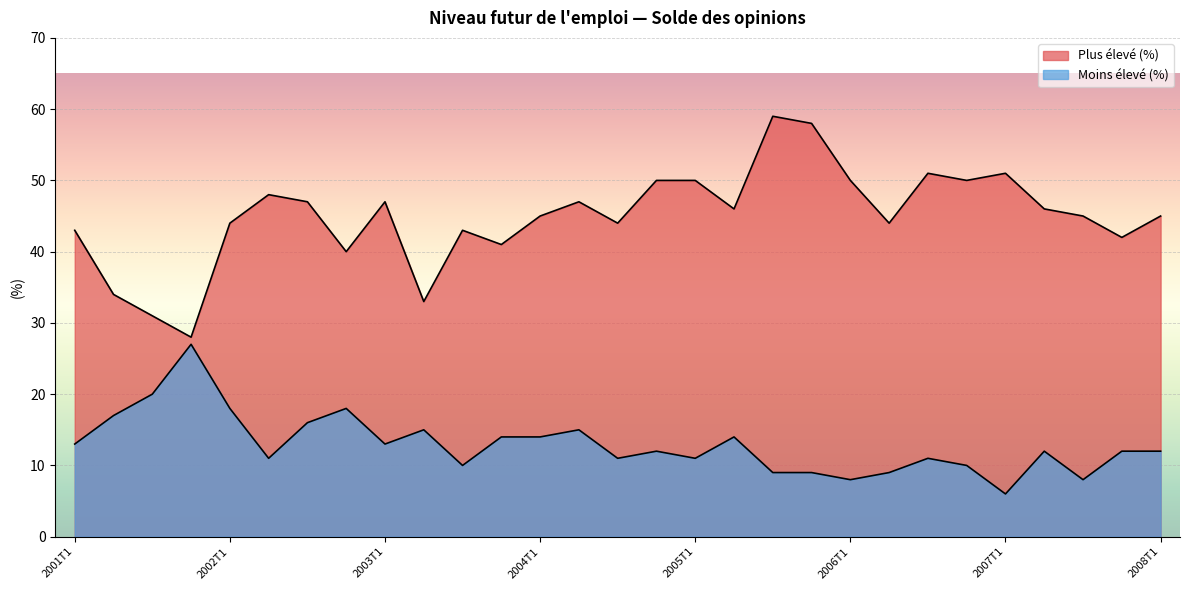

What is the label of the 25th point from the left?

2007T1